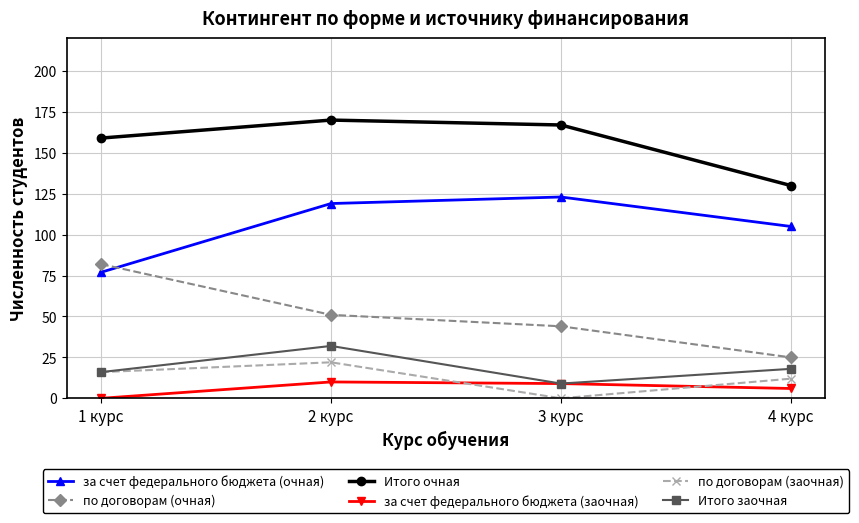

How many categories are shown in the chart?

4